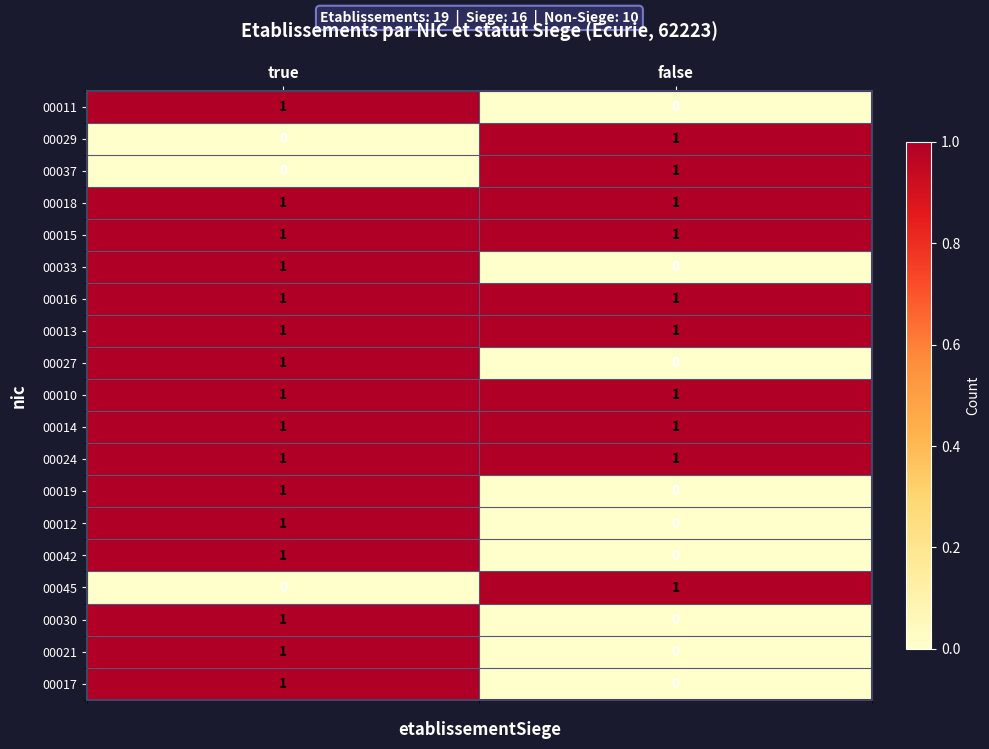

Is it true that 00021 equals 0 at false?

True